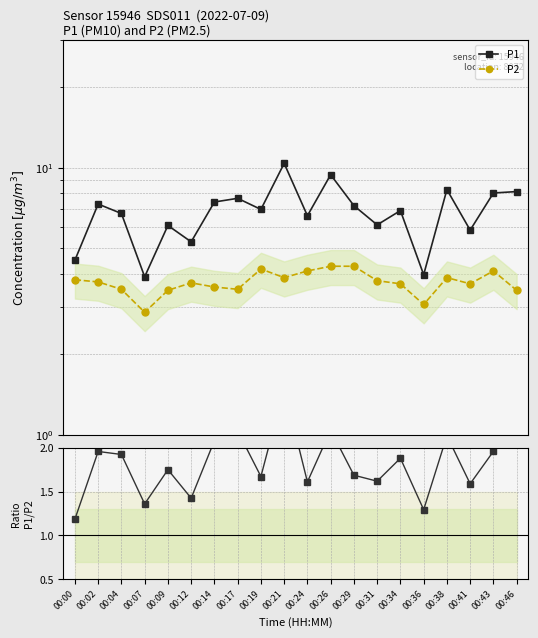

Is the value of P1/P2 at 00:36 greater than the value of P2 at 00:04?

No